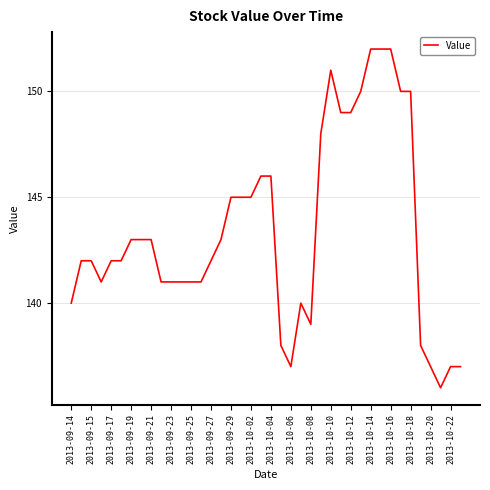

What is the smallest value displayed?

136